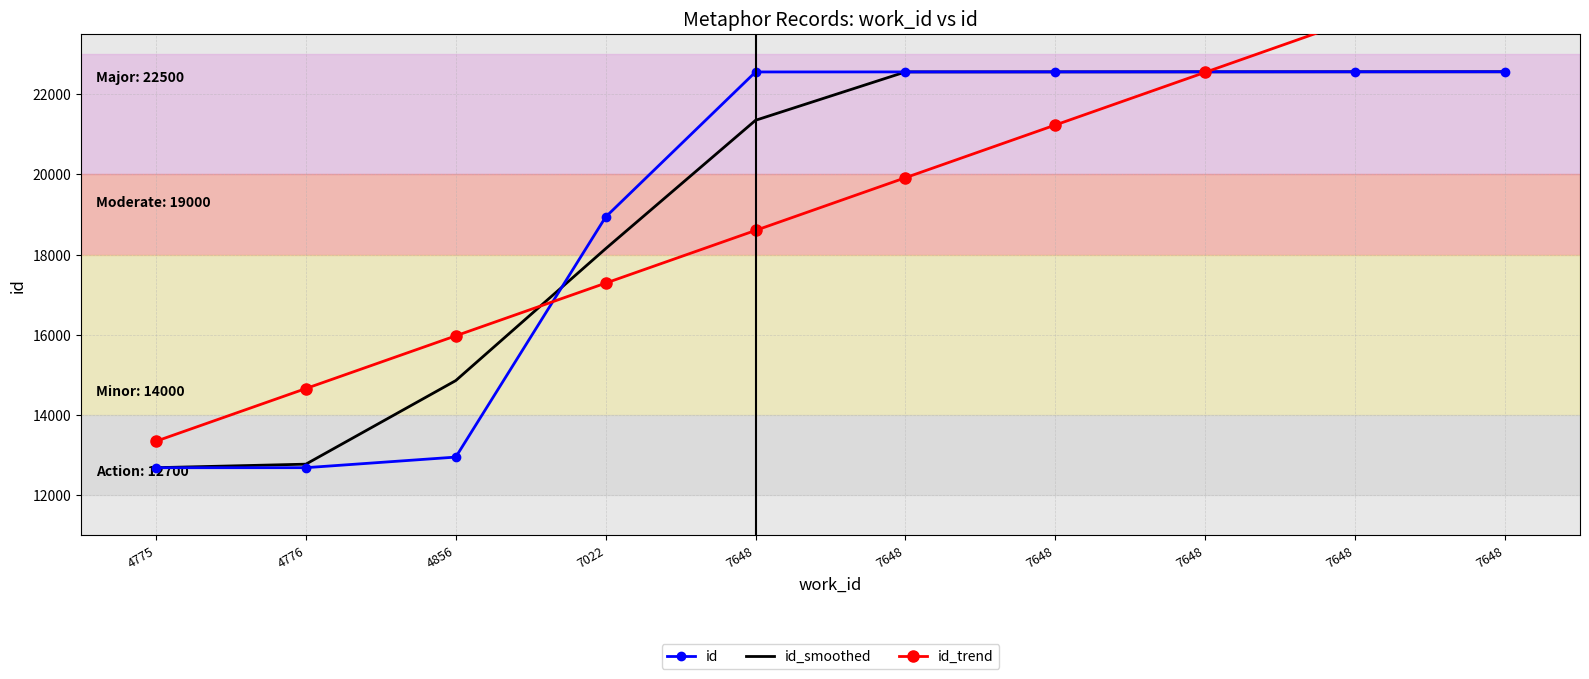

What is the difference between the maximum and minimum values in the id_trend series?

11819.1